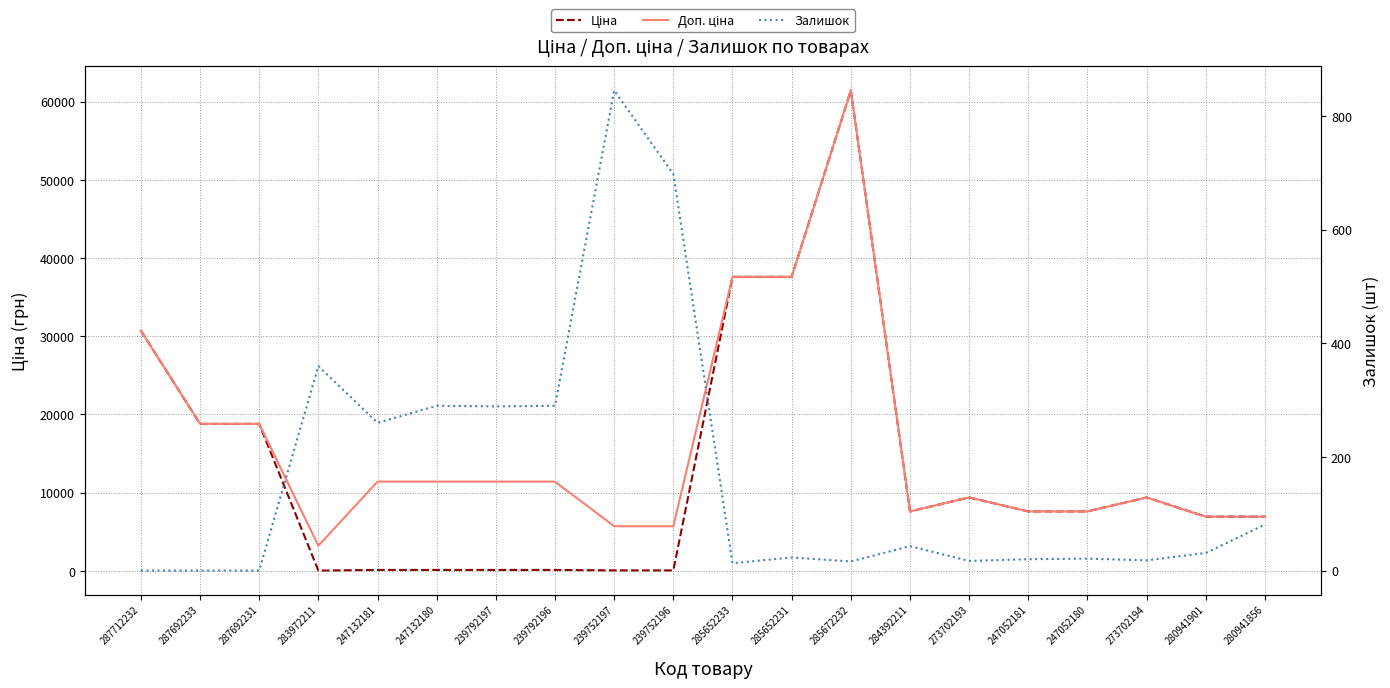

At how many categories does at least one series exceed 59010?

1